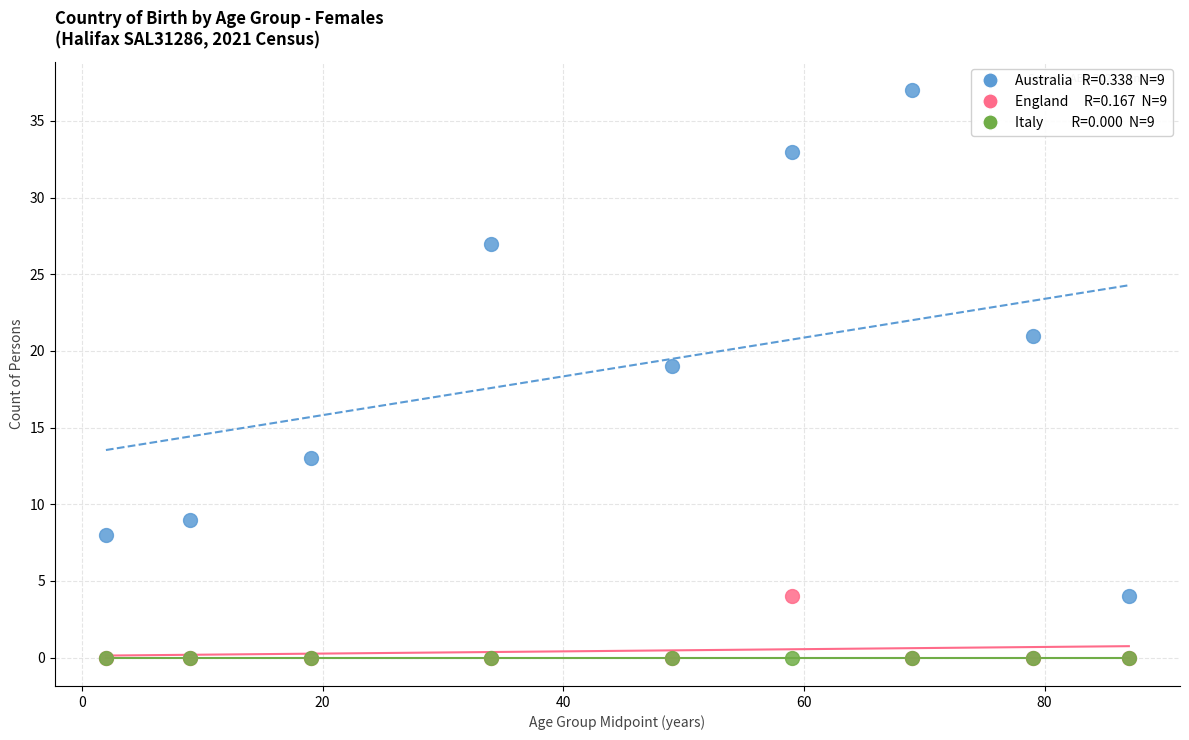

Across all series, what Y value is closest to 18?

19